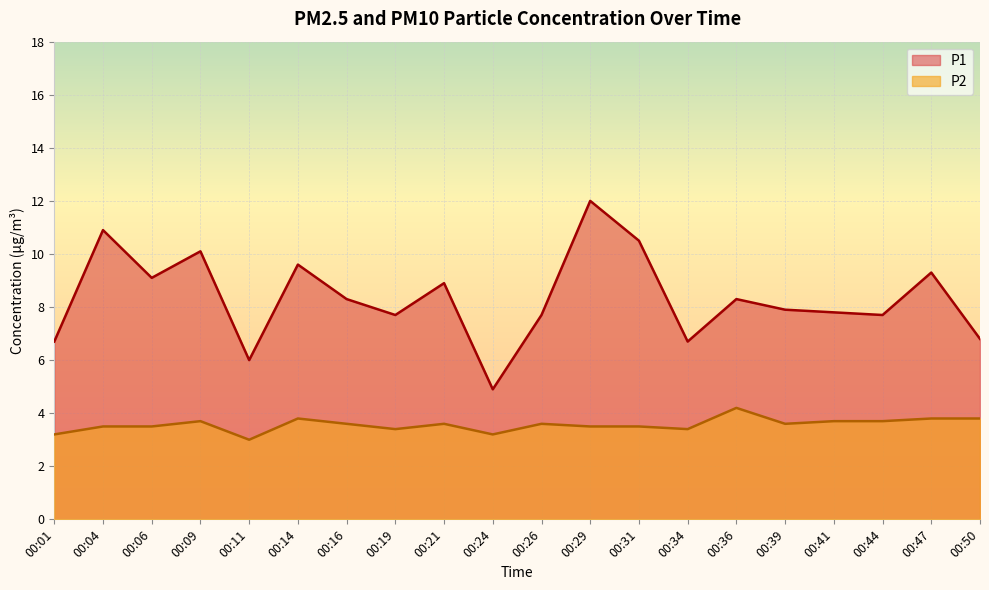

True or false: P2 and P1 cross at least once.

False